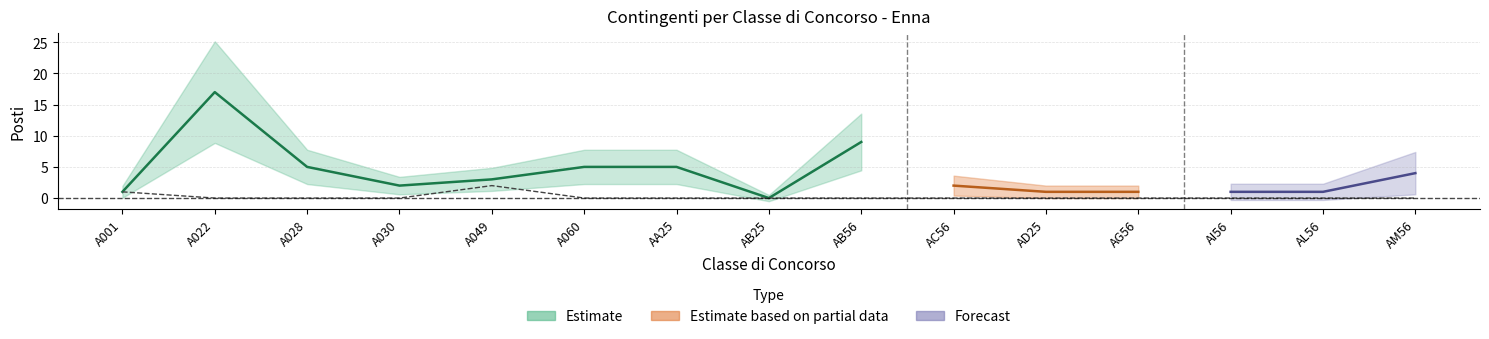

Reading right to left, extract all data points from this chart.

0	0	0	0	0	0	0	0	0	0	2	0	0	0	1